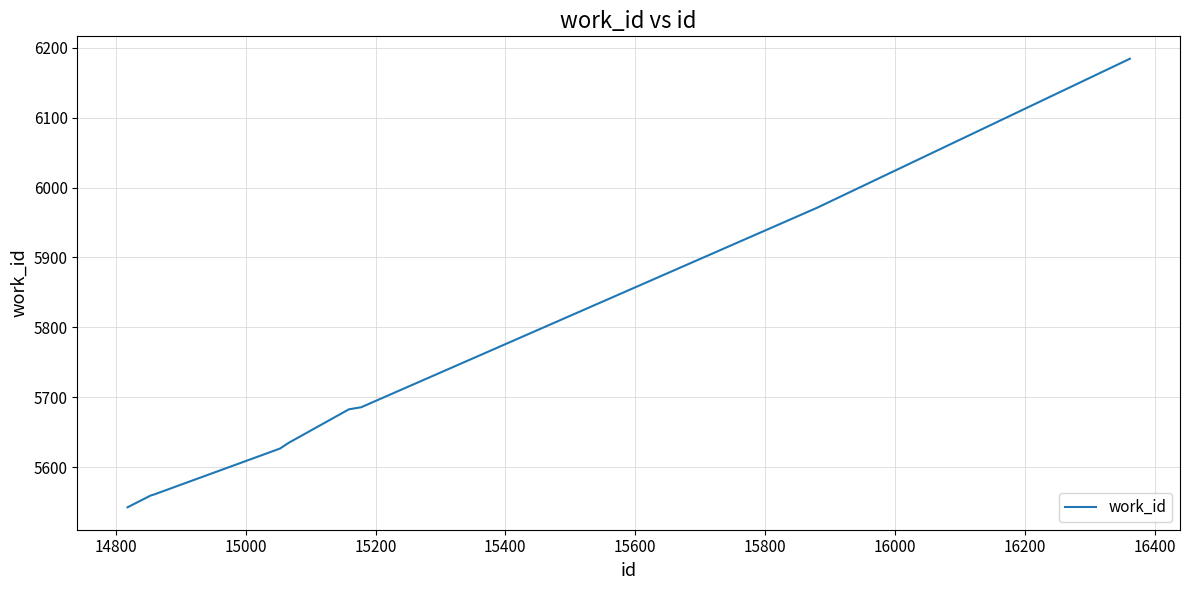

What is the difference between the maximum and minimum values?

641